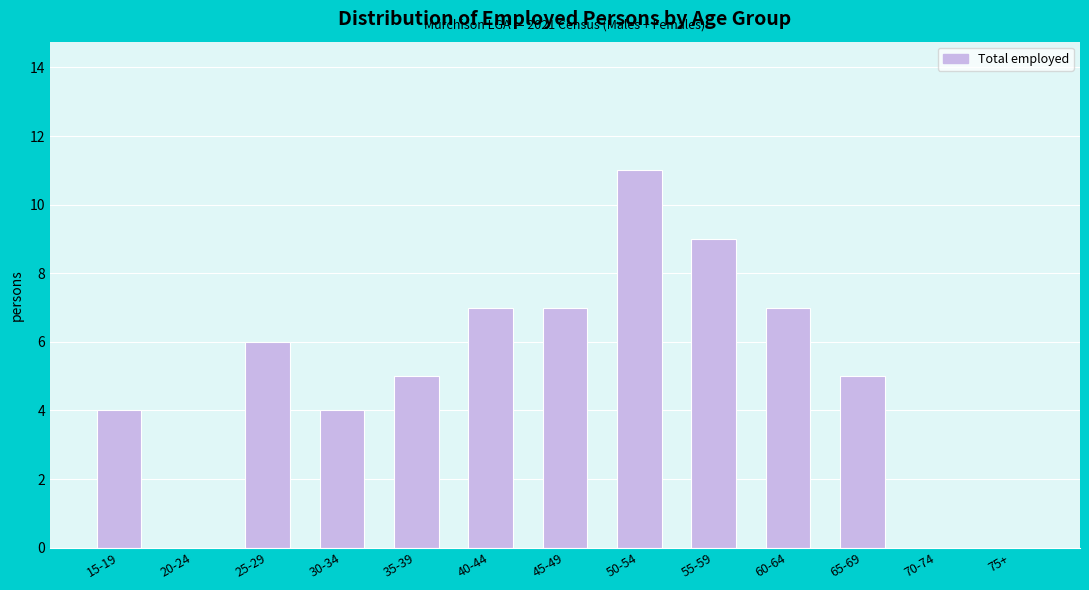

Reading left to right, what are all the values shown in this chart?

15-19=4	20-24=0	25-29=6	30-34=4	35-39=5	40-44=7	45-49=7	50-54=11	55-59=9	60-64=7	65-69=5	70-74=0	75+=0